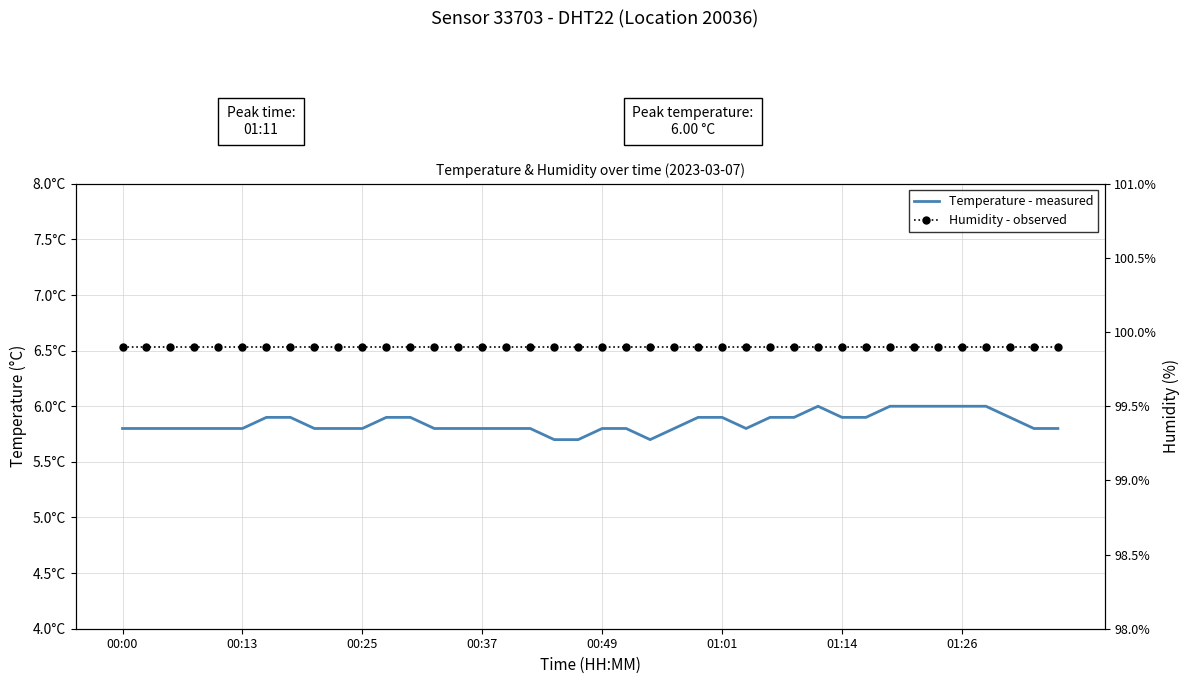

True or false: Humidity - observed and Temperature - measured cross at least once.

False